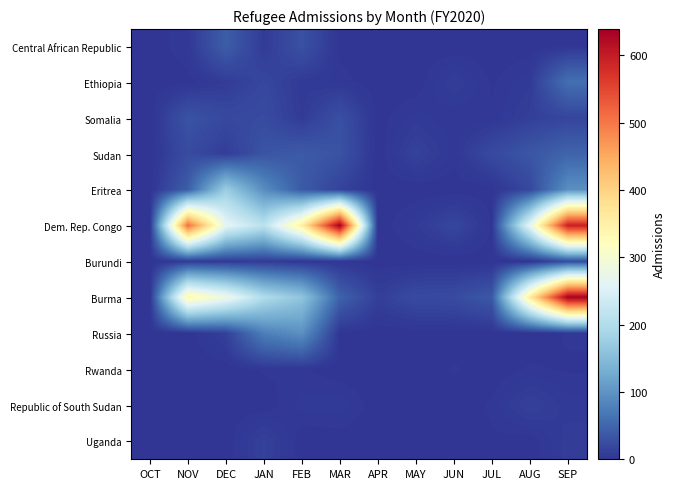

At which category does the chart reach its peak across all series?

MAR